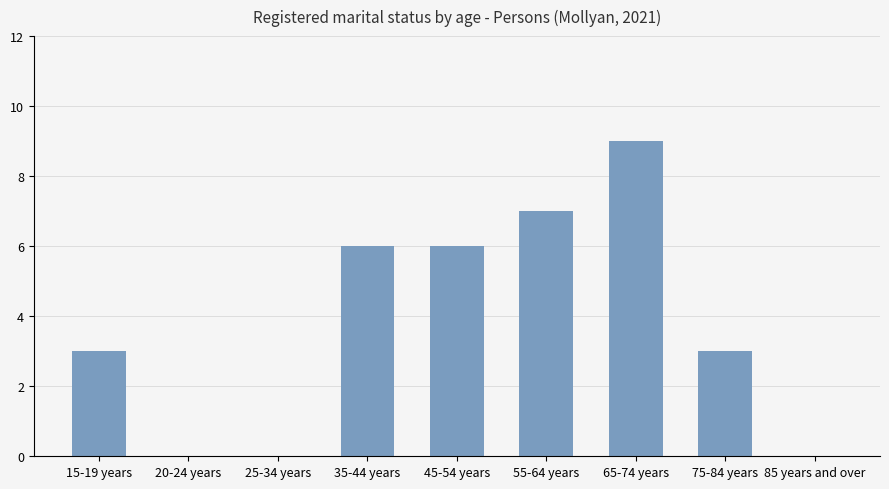

How many categories are shown in the chart?

9